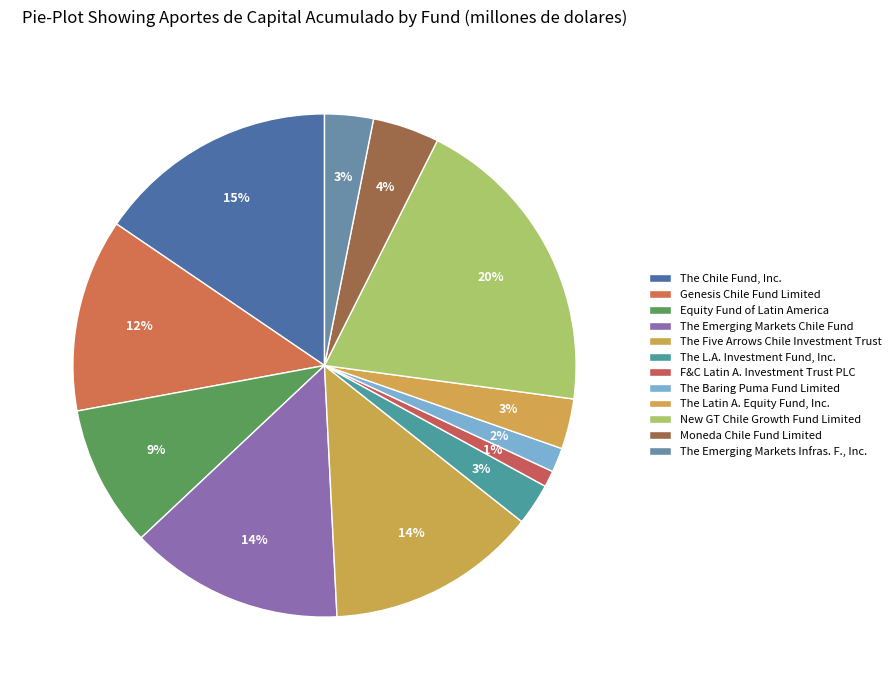

What is the total percentage of The Chile Fund, Inc. and F&C Latin A. Investment Trust PLC?

16.5%